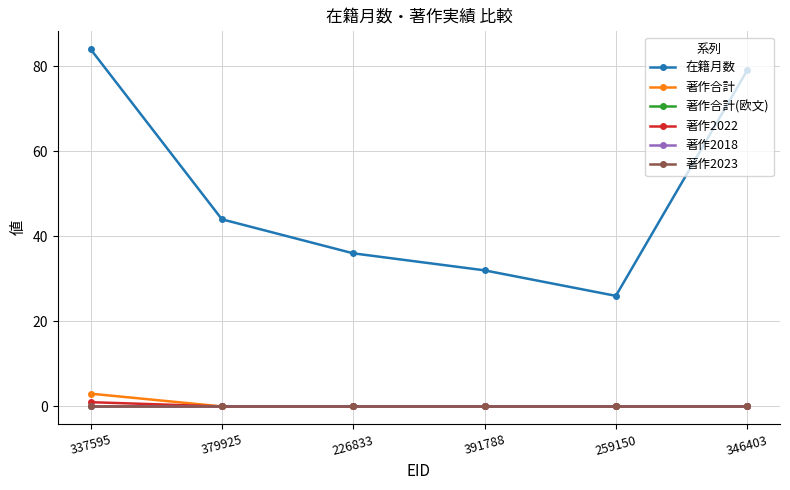

What is the spread (max minus min) of values at 391788?

32